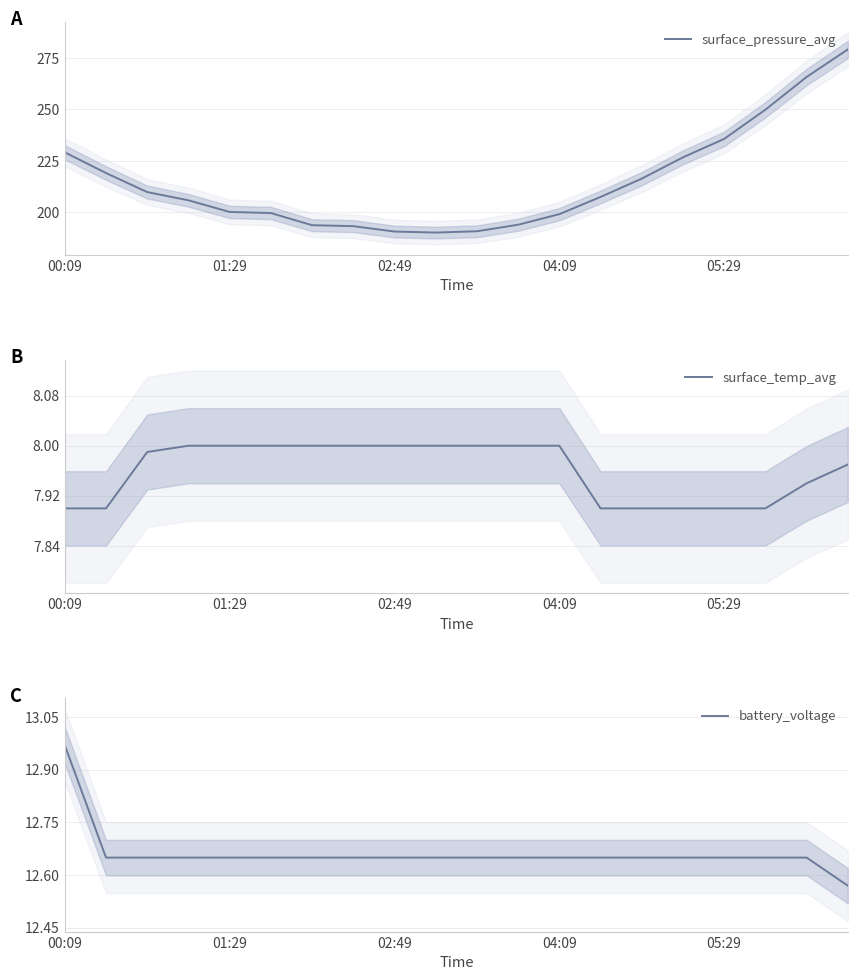

The value of surface_temp_avg at 19 is 11.6. True or false?

False